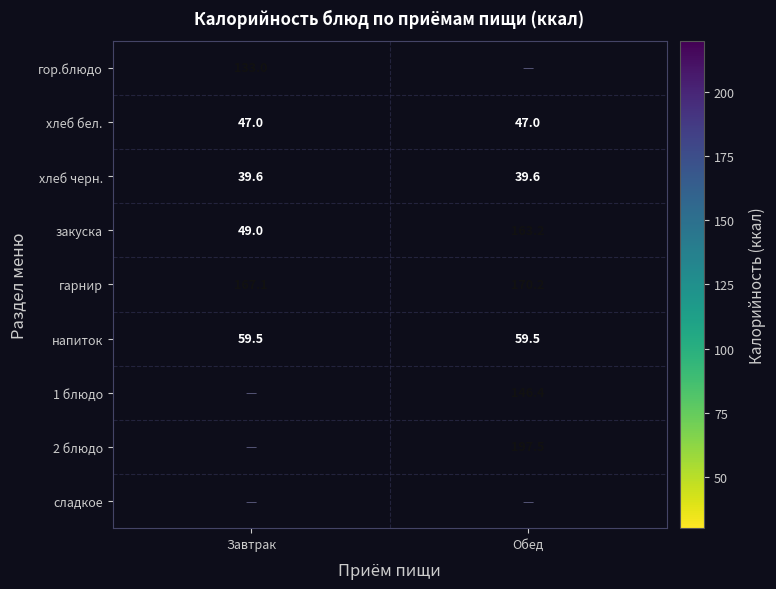

What is the sum of all хлеб бел. values?

94.0